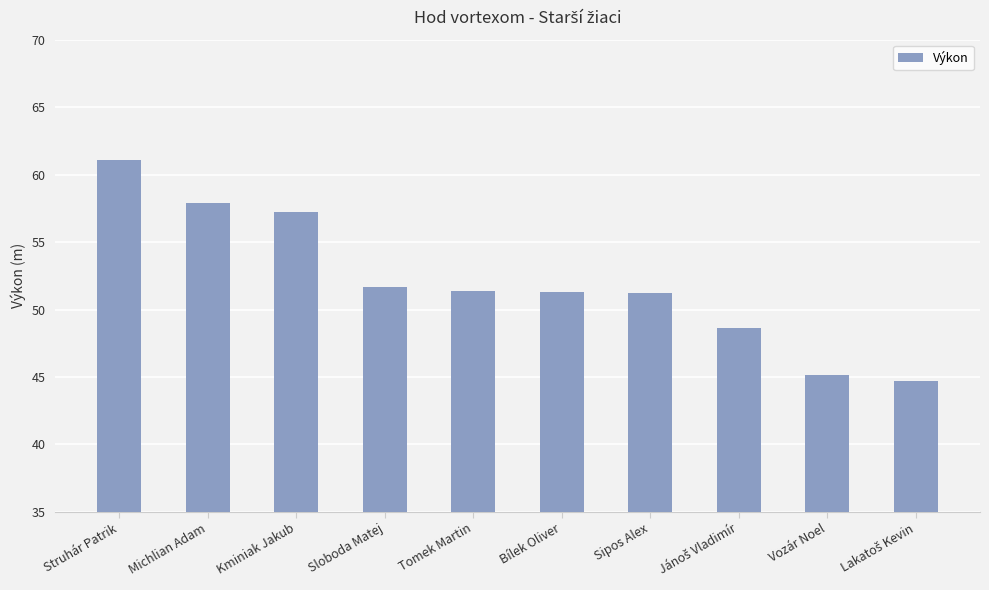

Approximately how many times larger is the value at Tomek Martin compared to Vozár Noel?

1.1